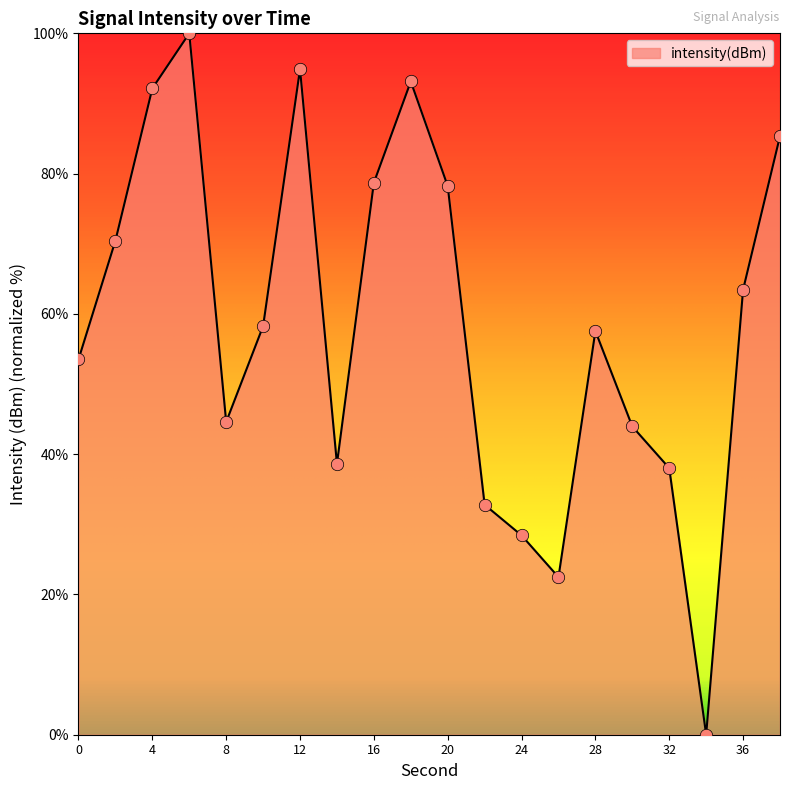

What is the maximum value shown in the chart?

100.0